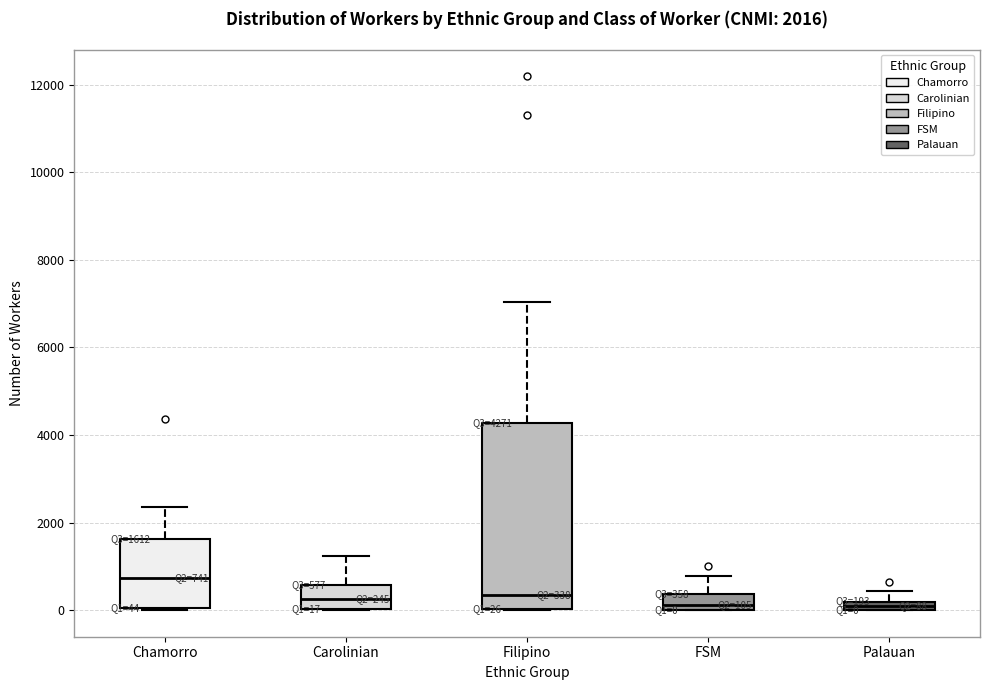

Comparing the boxes themselves (not the whiskers), which one is the tallest?

Filipino